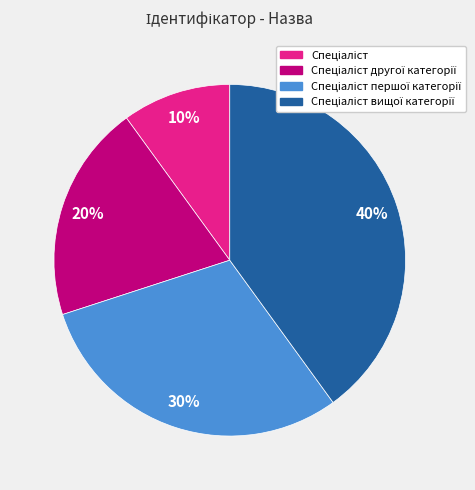

Does any single category account for the majority?

No